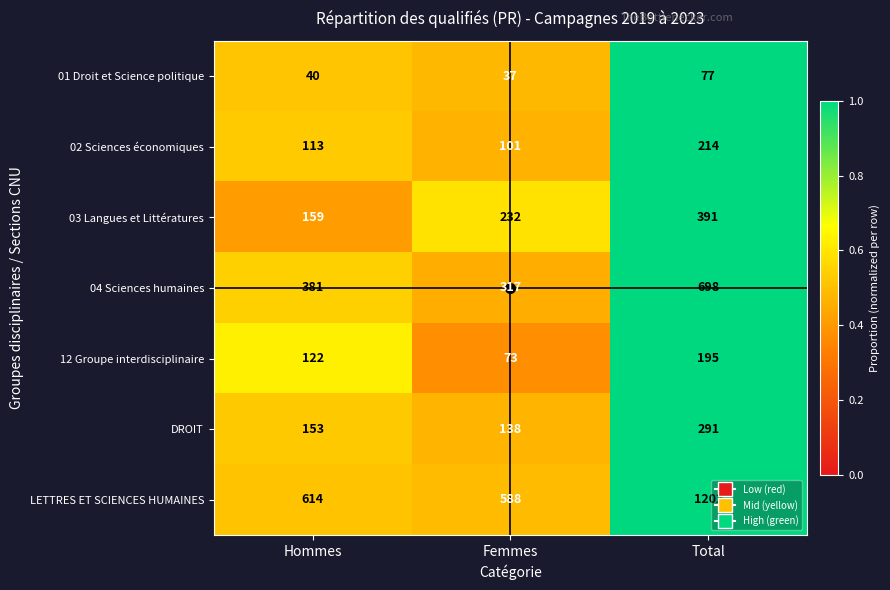

At Total, list the series in order from largest to smallest.

LETTRES ET SCIENCES HUMAINES, 04 Sciences humaines, 03 Langues et Littératures, DROIT, 02 Sciences économiques, 12 Groupe interdisciplinaire, 01 Droit et Science politique